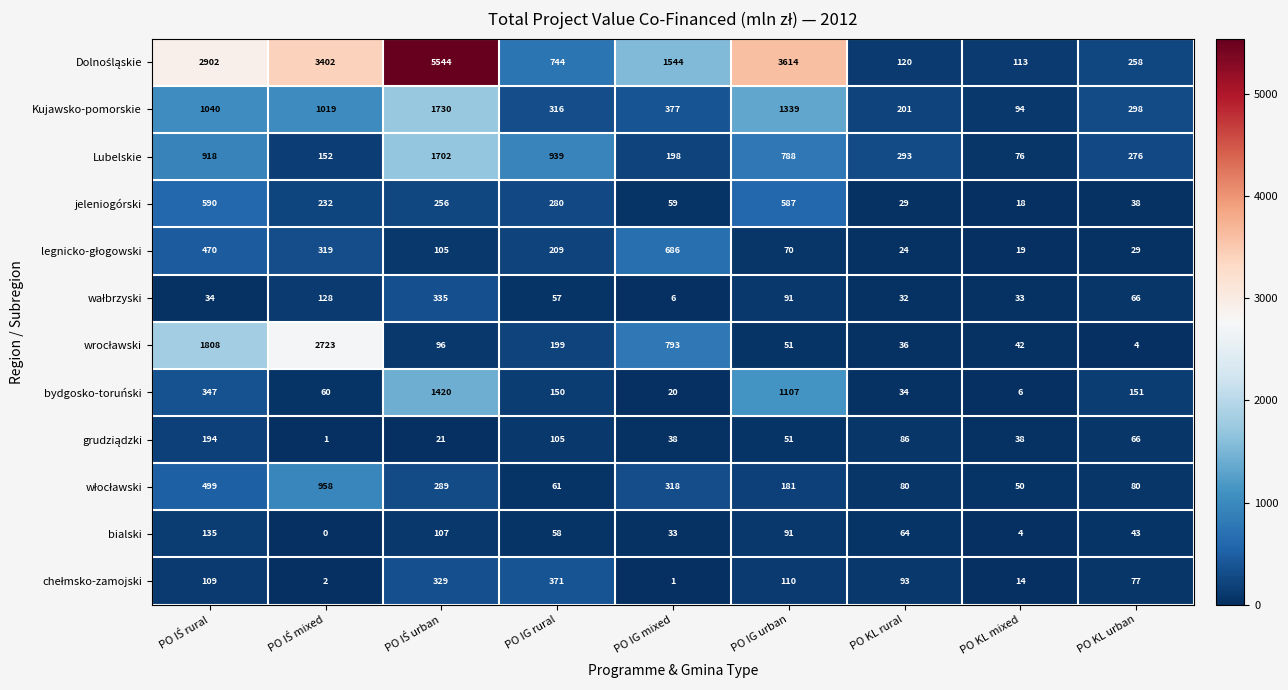

What is the greatest value displayed?

5544